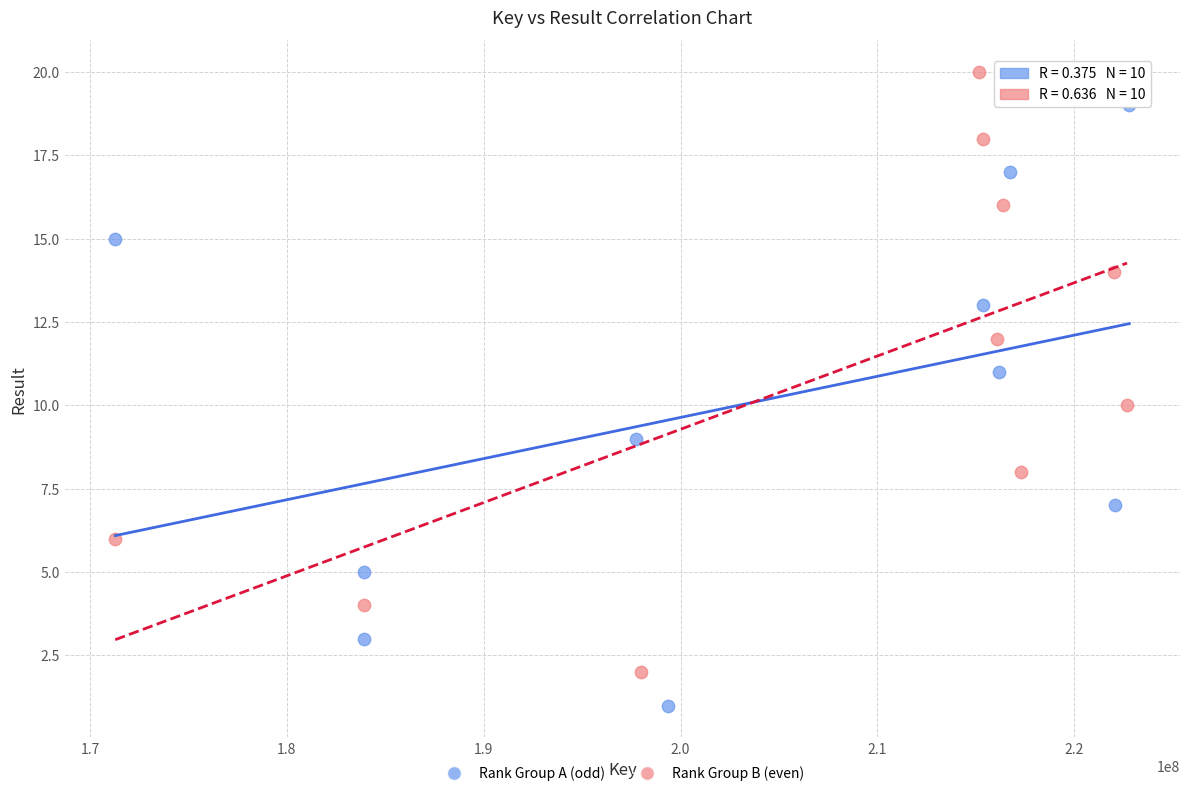

Which series contains the highest Y value?

Rank Group B (even)